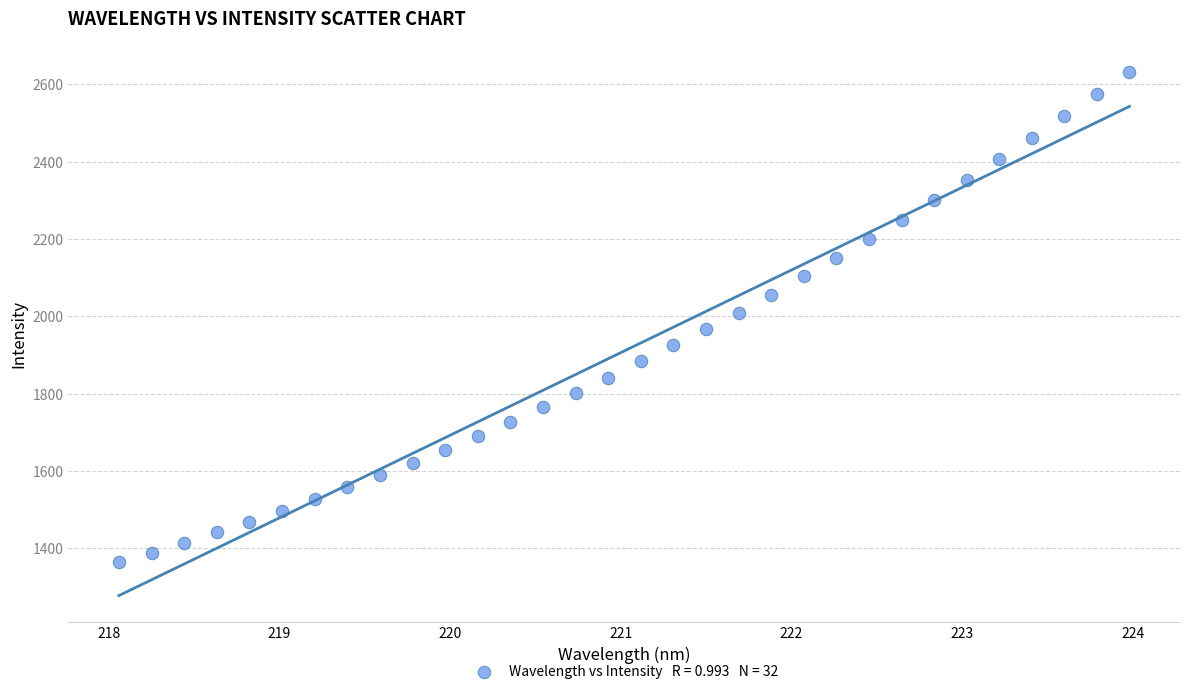

What is the range of X values (max minus min)?

5.9